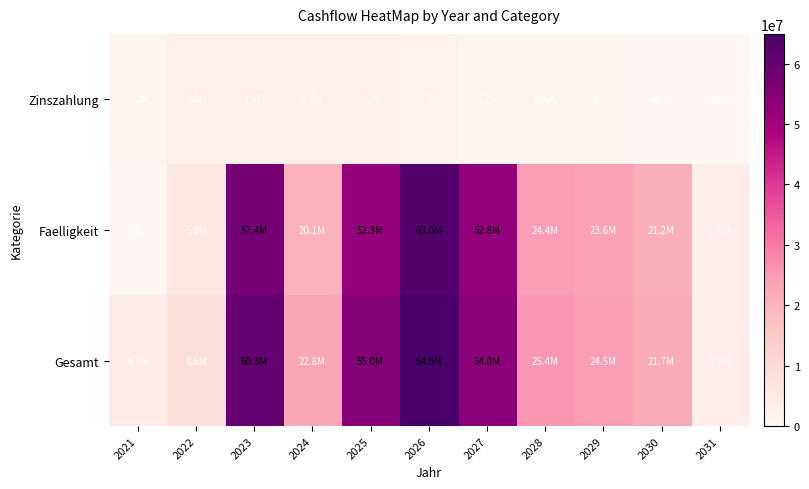

The value of Zinszahlung at 2022 is 2959965.8. True or false?

True